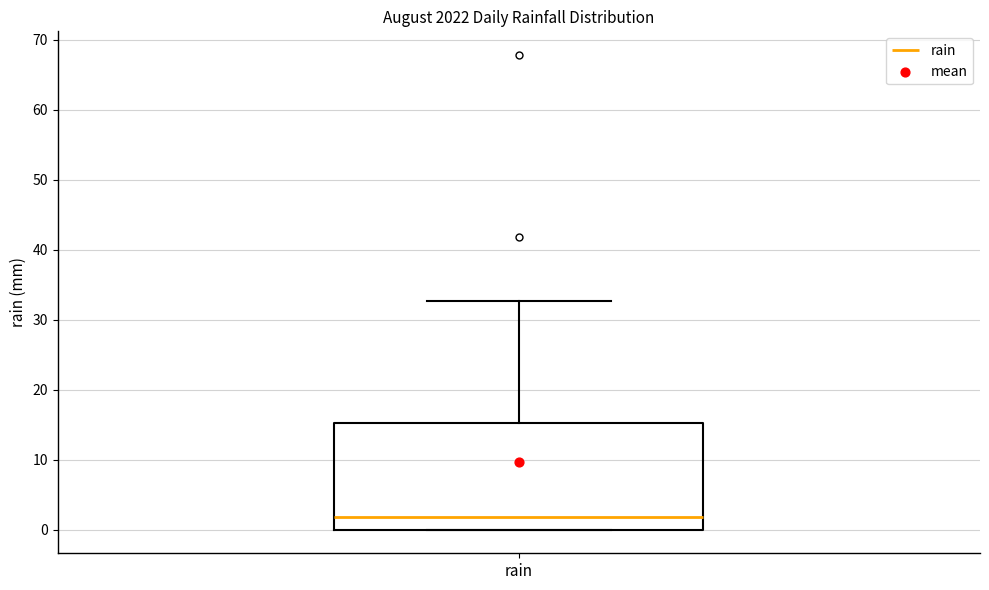

Where does the upper whisker of the box for rain end on the y-axis? The values are not printed on the chart, so give them approximately, as read against the axis.

33